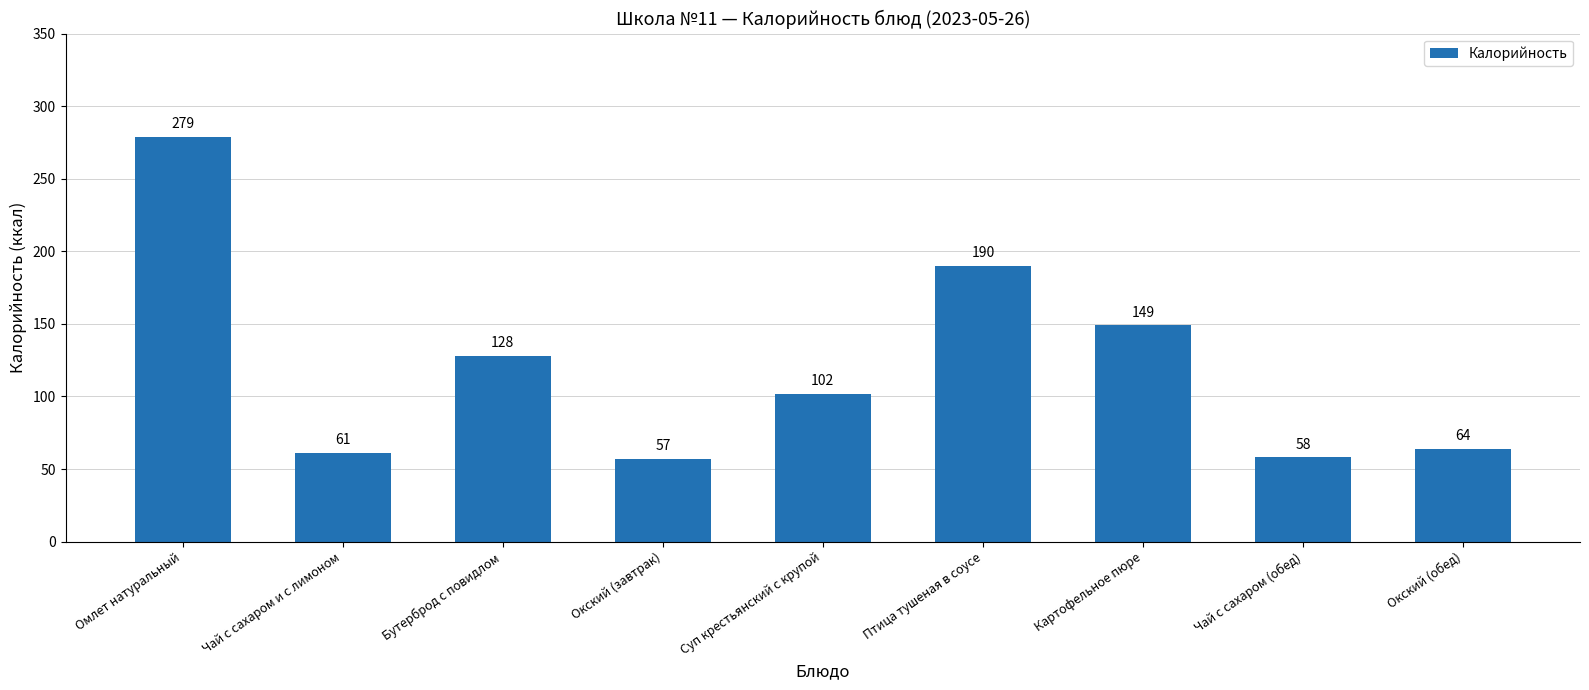

What is the average value?

121